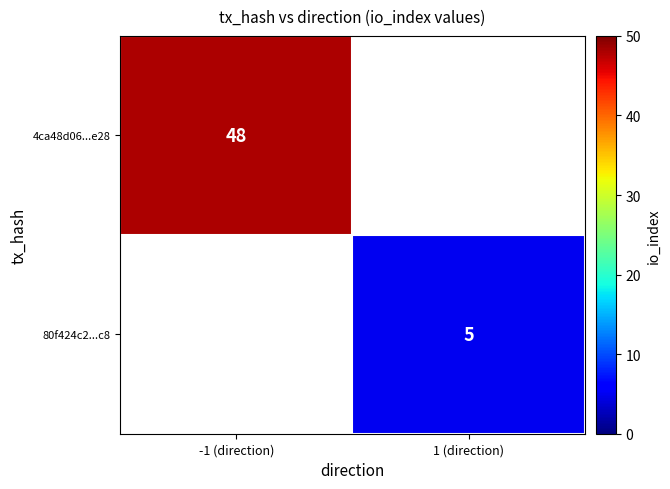

The 80f424c2...c8 series shows 5 at 1 (direction). True or false?

True